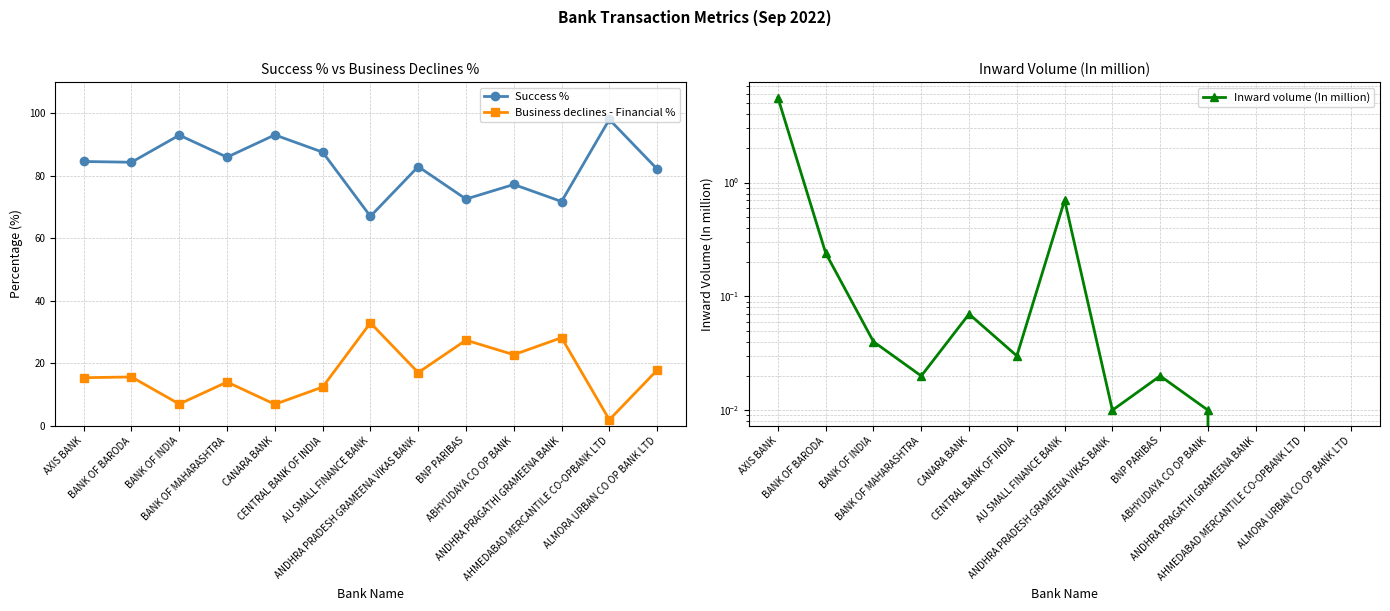

At which category is the sum across all series the highest?

AXIS BANK